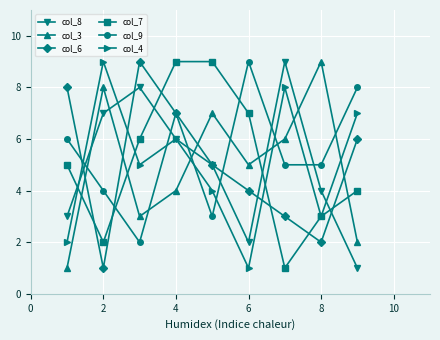

After their last crossing, which series has the higher values: col_6 or col_3?

col_6